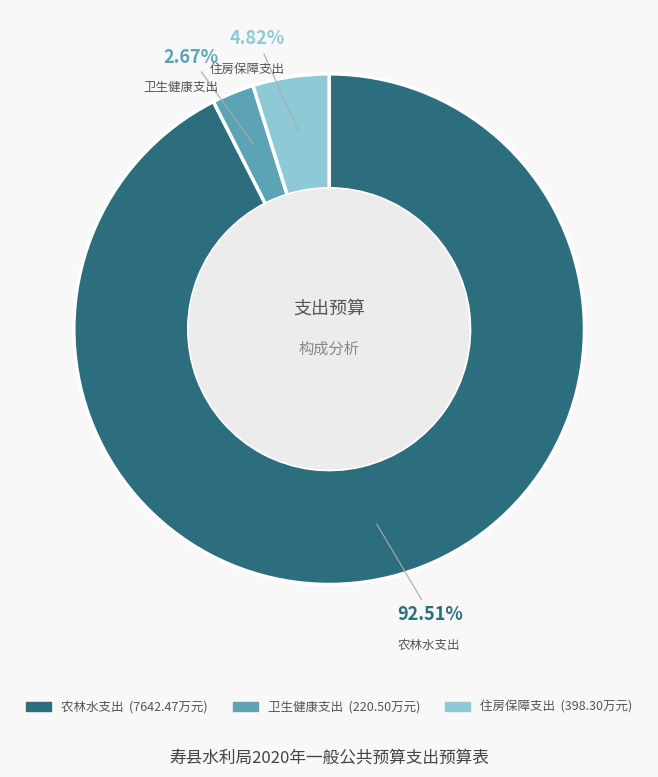

Count the number of slices in the pie.

3